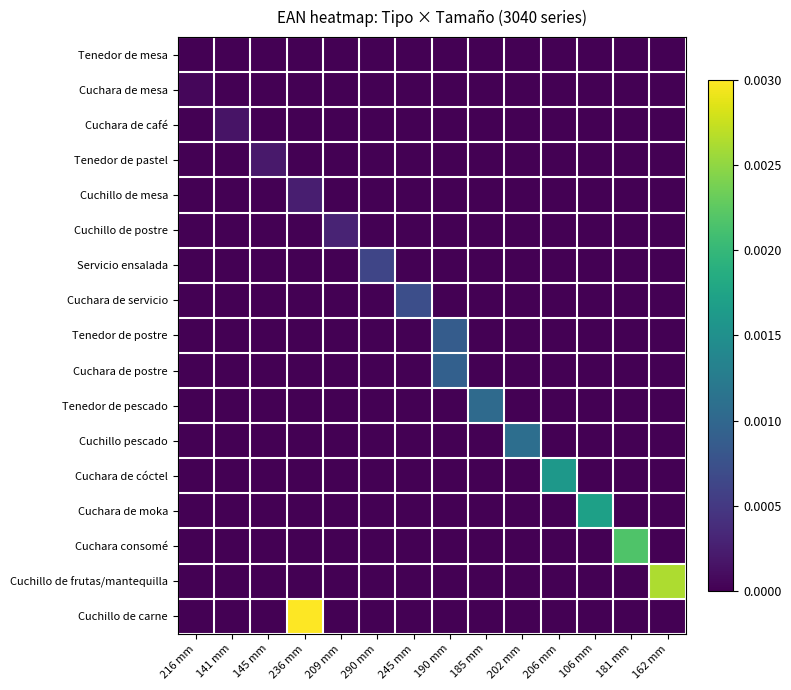

Which series has the widest spread of values?

Cuchillo de carne